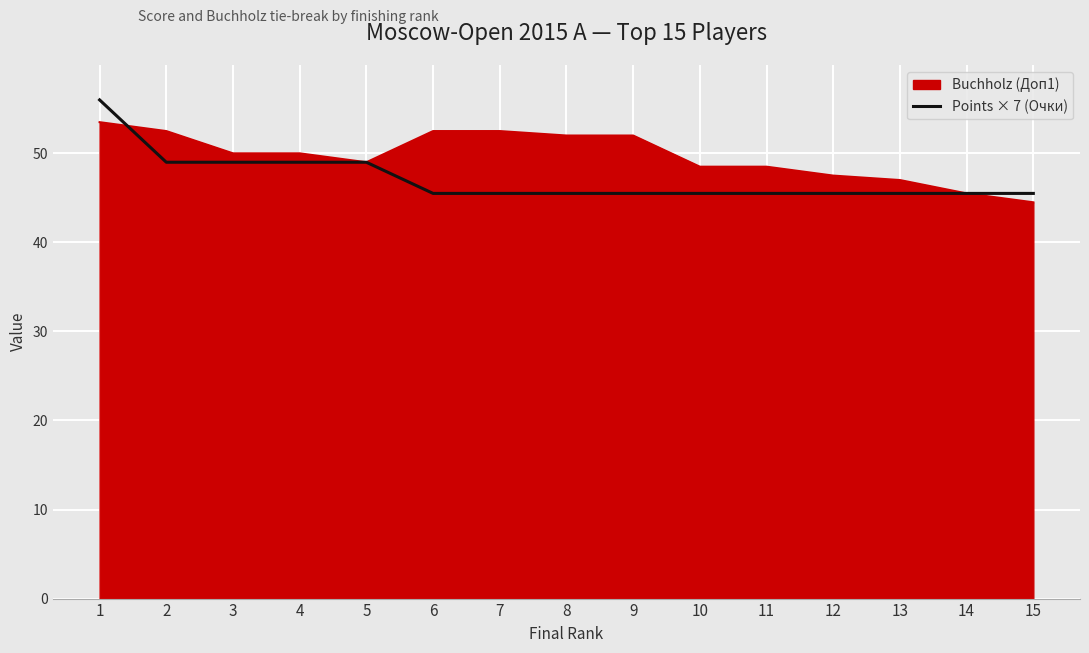

What is the total value across all series at 12?

93.0